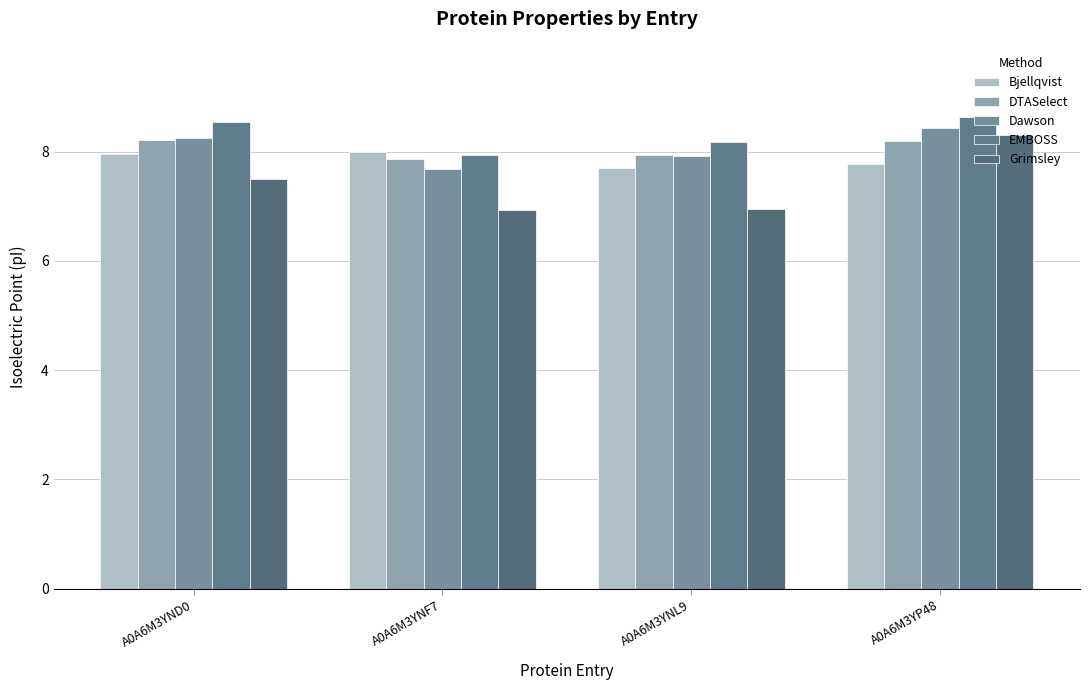

How many groups of bars are there?

4